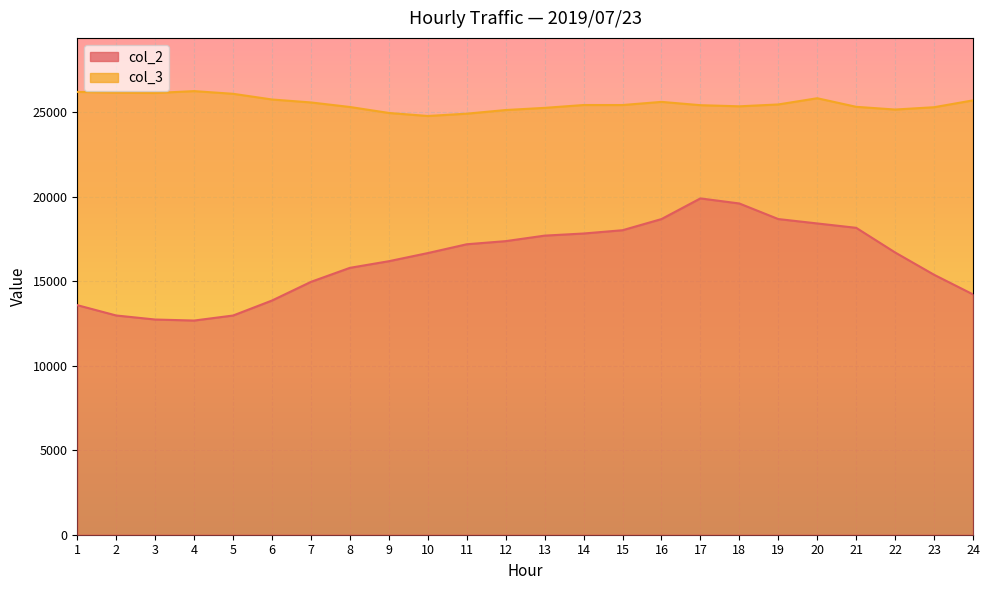

What is the greatest value displayed?

26232